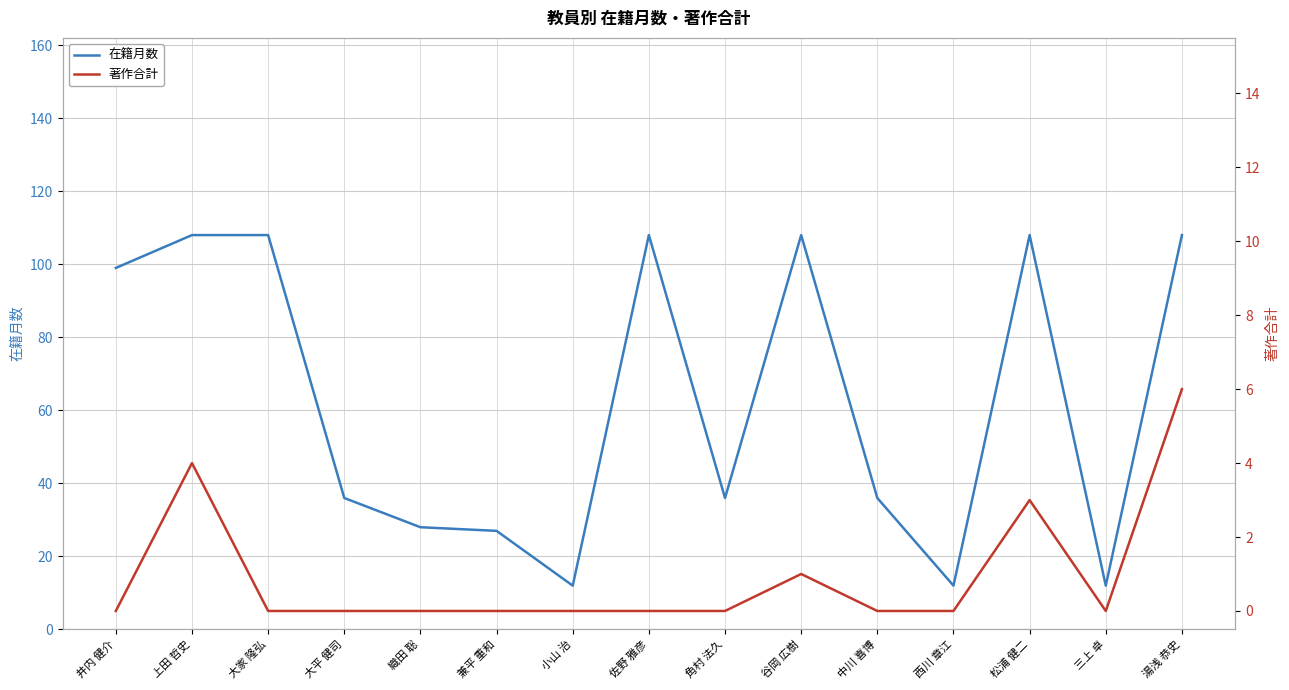

What position from the right is 織田 聡?

11